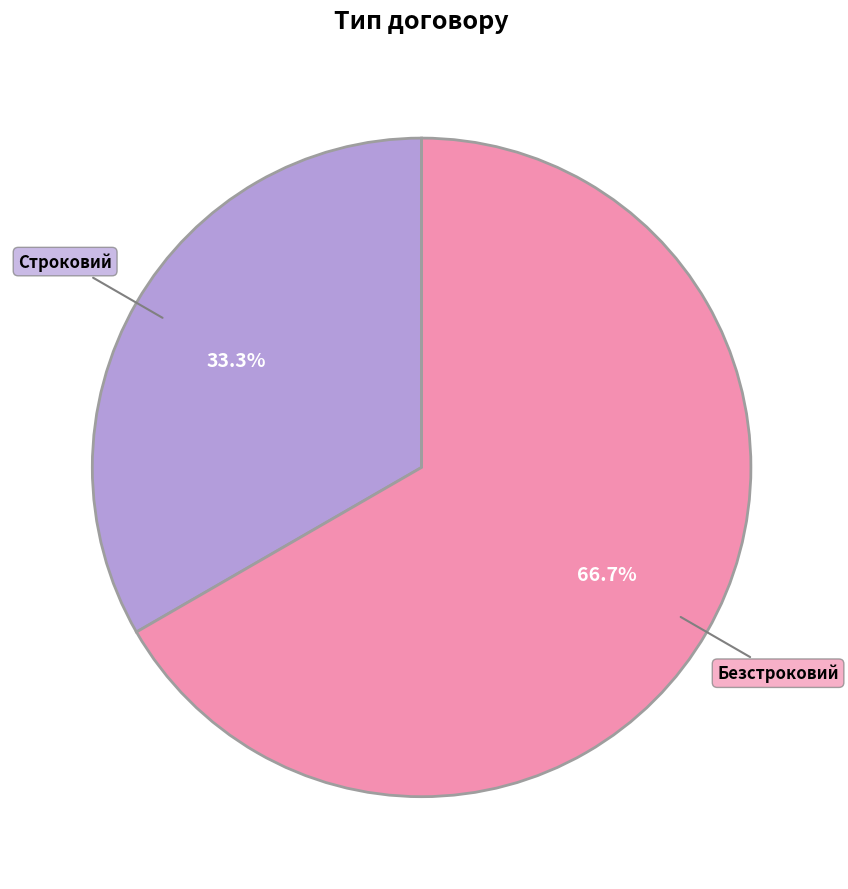

To the nearest percent, what portion does Безстроковий represent?

67%